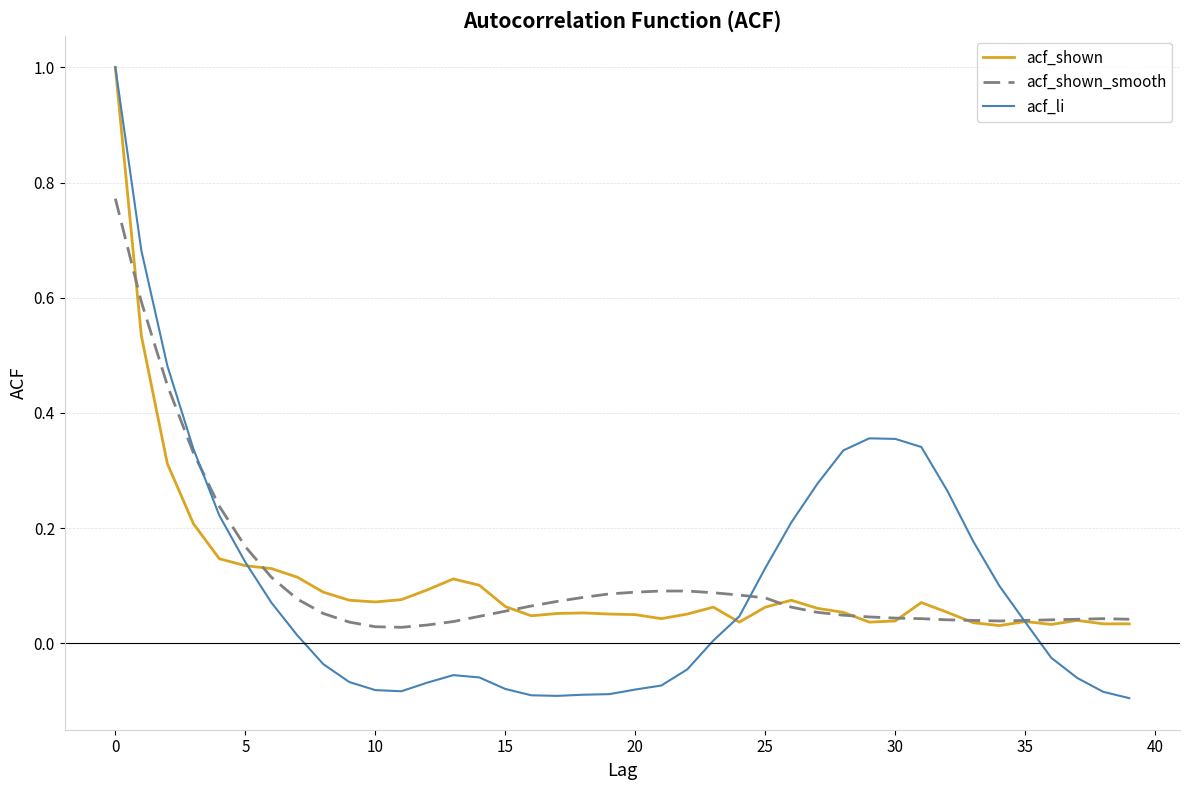

Which series has the largest range (max minus min)?

acf_li